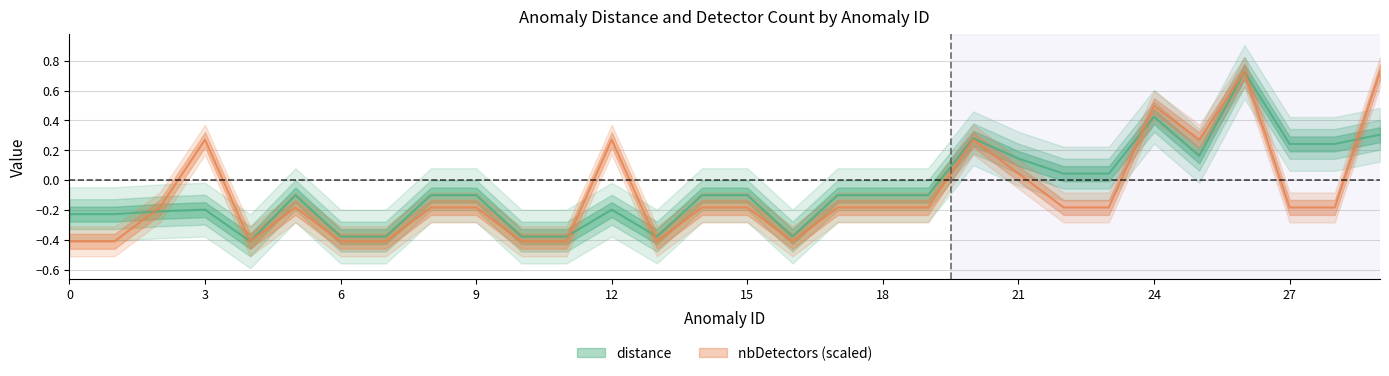

Is it true that distance equals -0.5 at 11?

False